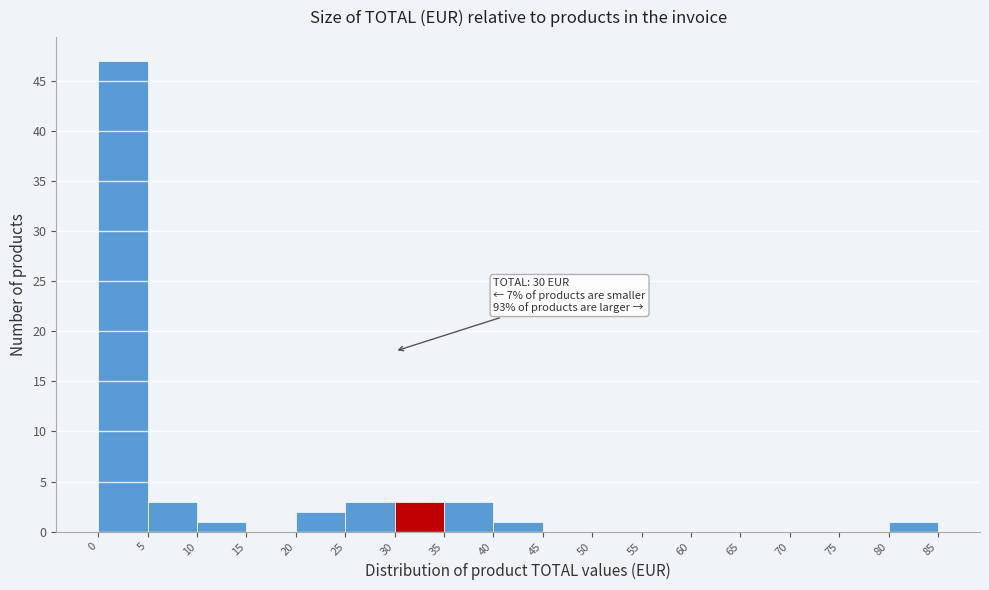

Which range on the x-axis has the tallest bar?

0 to 5